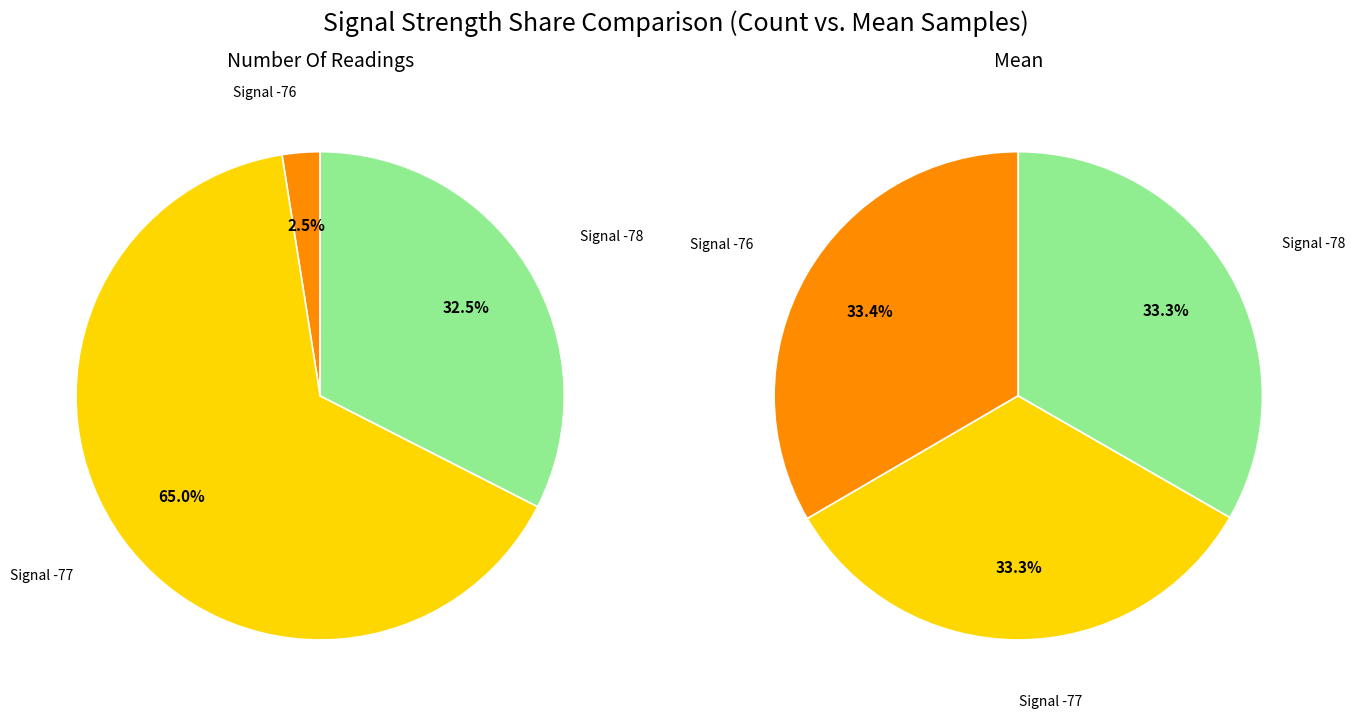

Is the sum of -77 and -77 greater than half?

No